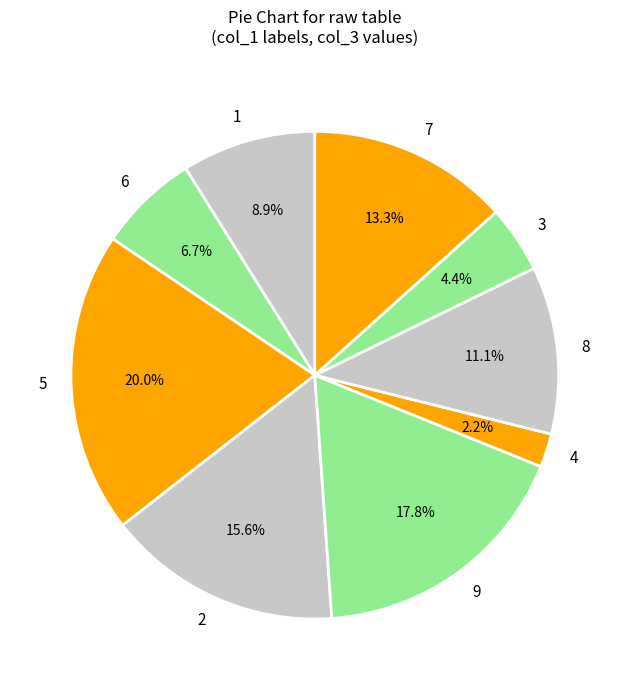

Which category has the smallest portion of the pie?

4